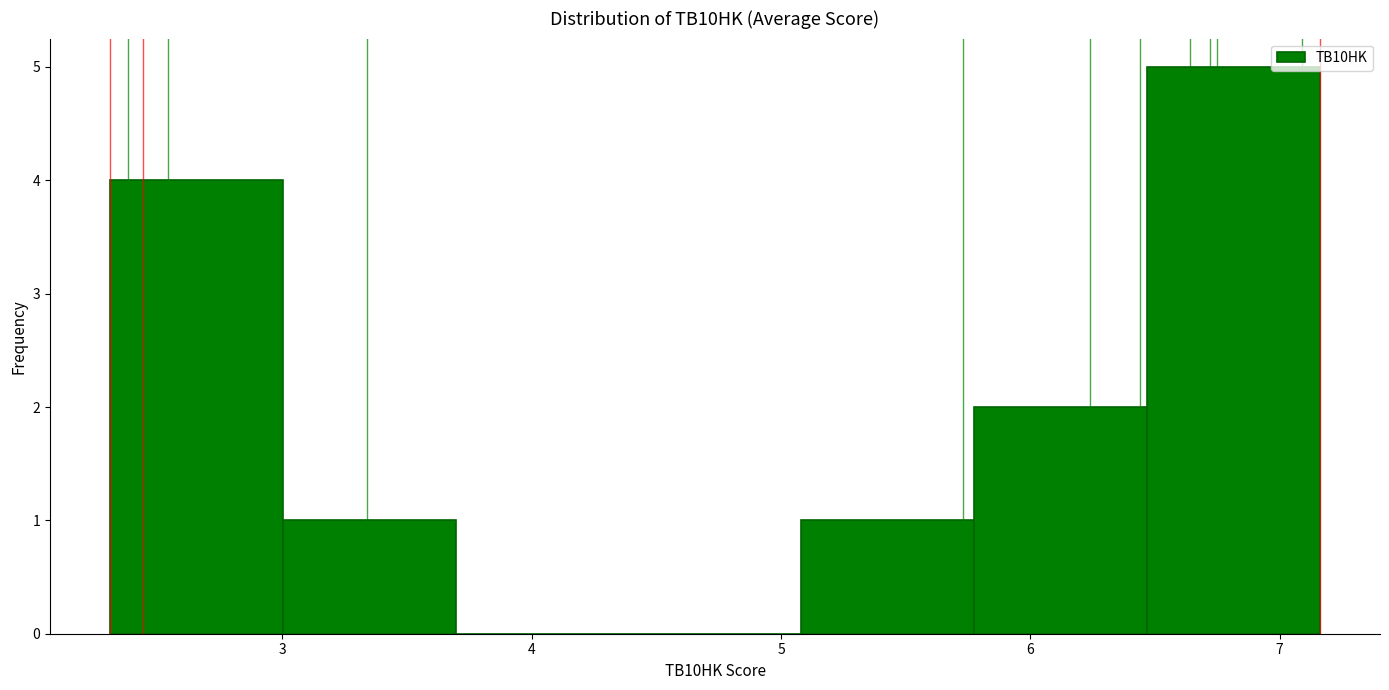

Reading left to right, list every bar in this chart as the range it spans on the x-axis followed by its height. Neither the bar edges nor the heights are printed on the chart, so give them approximately, as read against the axes.

2.3 to 3.0: 4
3.0 to 3.7: 1
3.7 to 4.4: 0
4.4 to 5.1: 0
5.1 to 5.8: 1
5.8 to 6.5: 2
6.5 to 7.2: 5